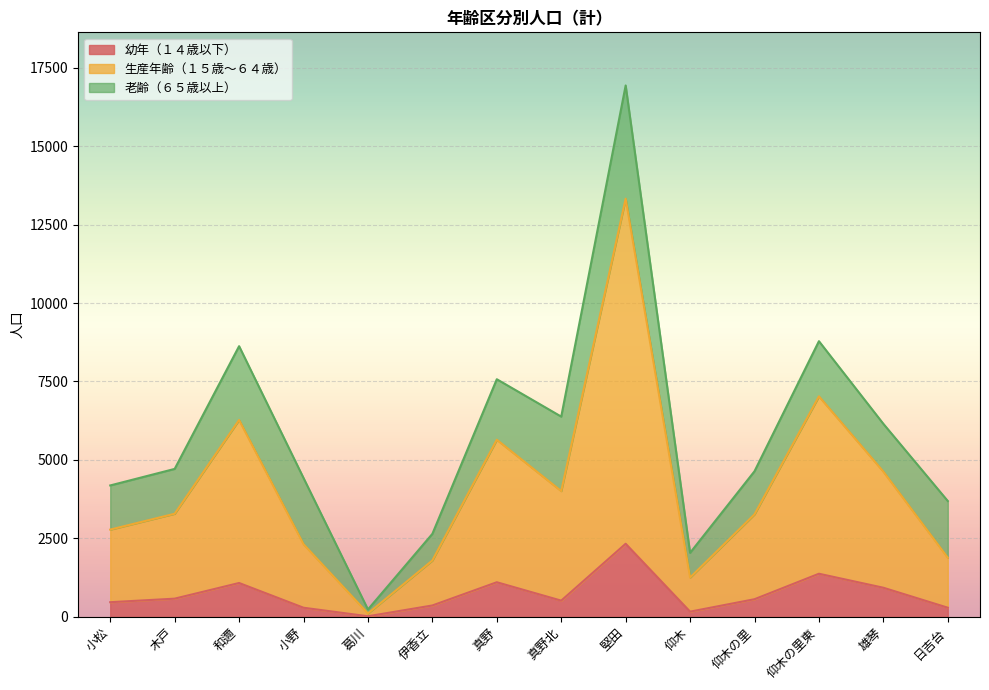

True or false: 生産年齢（１５歳～６４歳） and 幼年（１４歳以下） cross at least once.

False